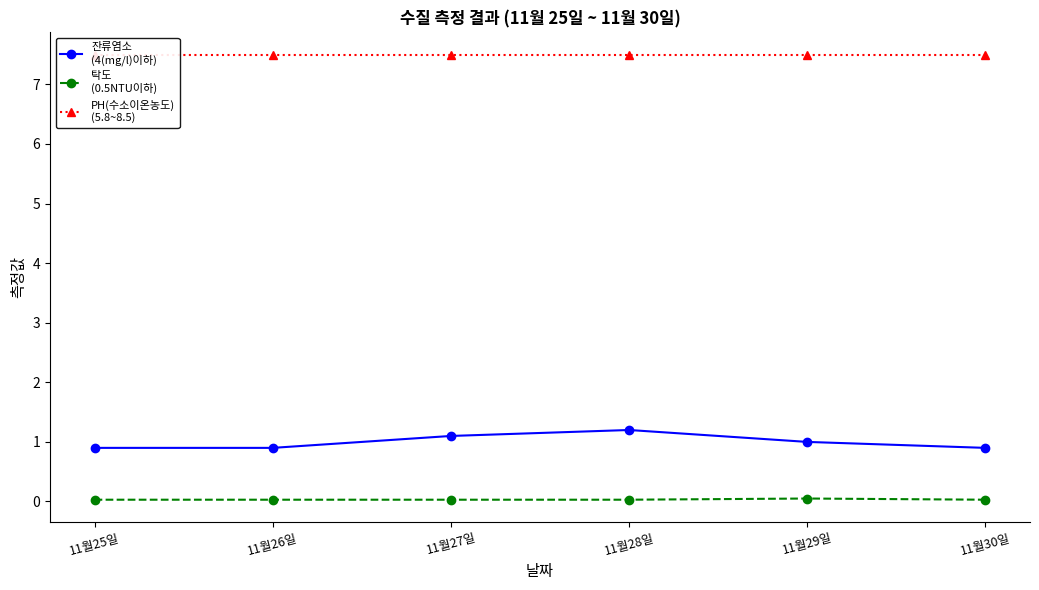

What is the label of the 1st point from the right?

11월30일